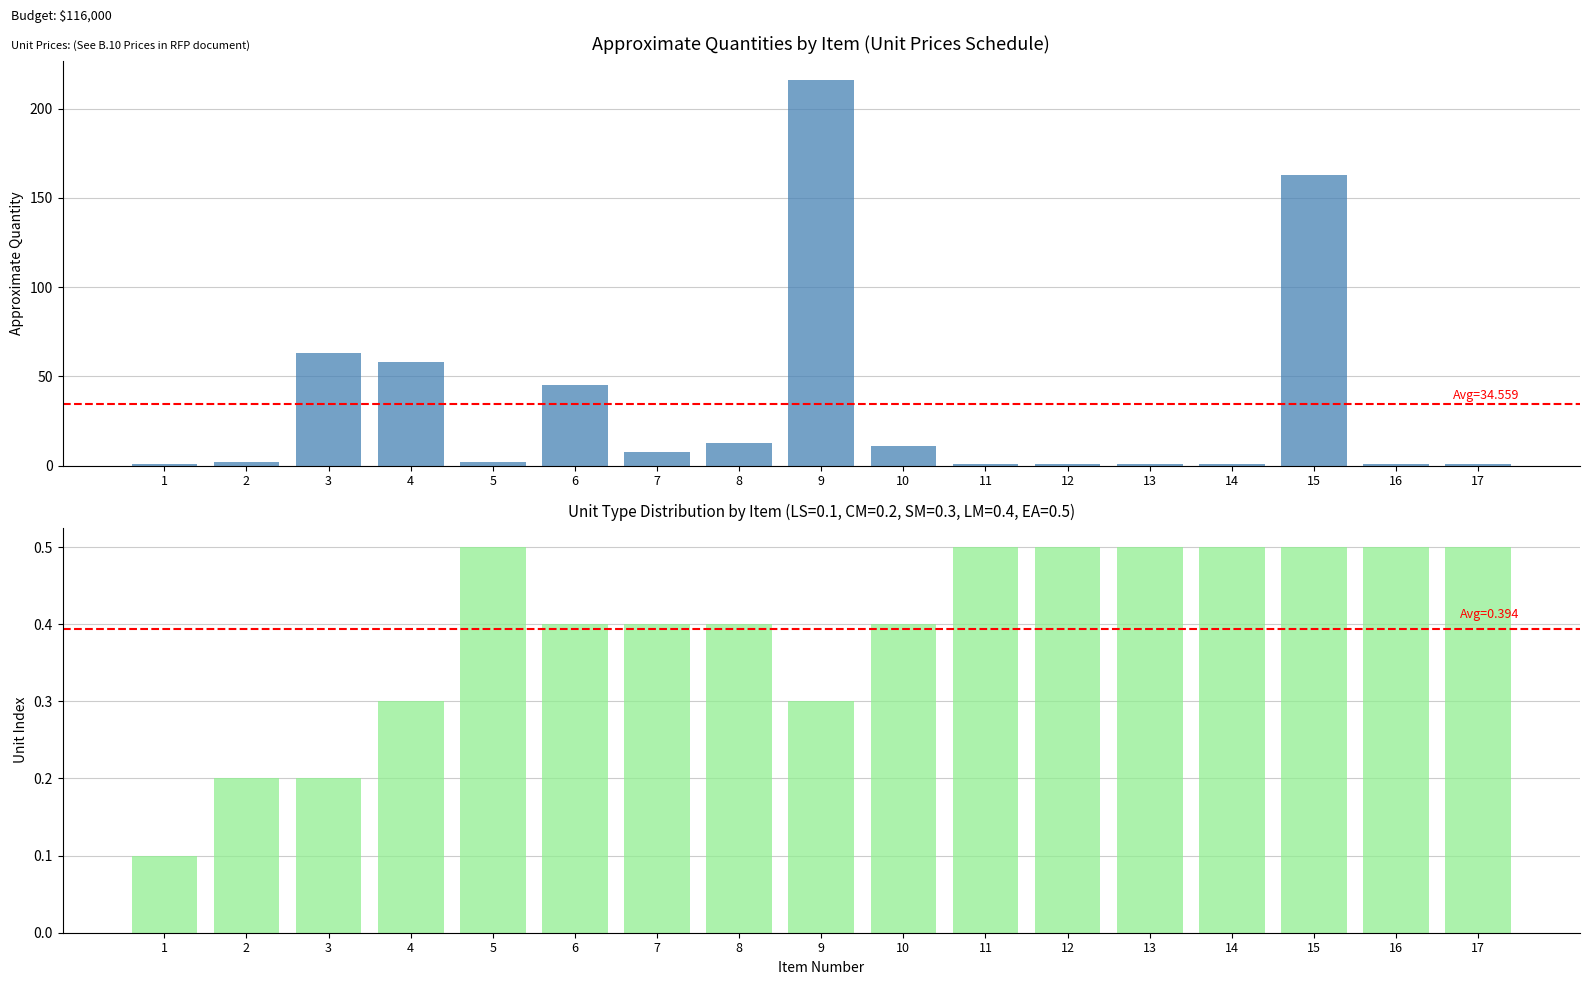

Is the value of Approximate Quantity at 2 greater than the value of Unit Type Index at 7?

Yes